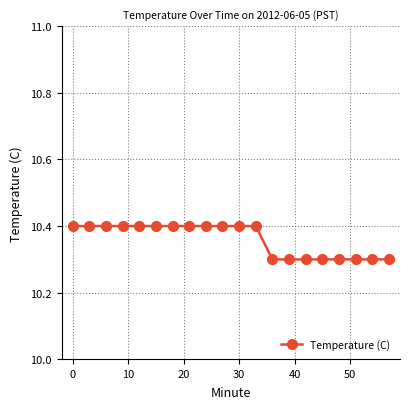

What is the smallest value displayed?

10.3